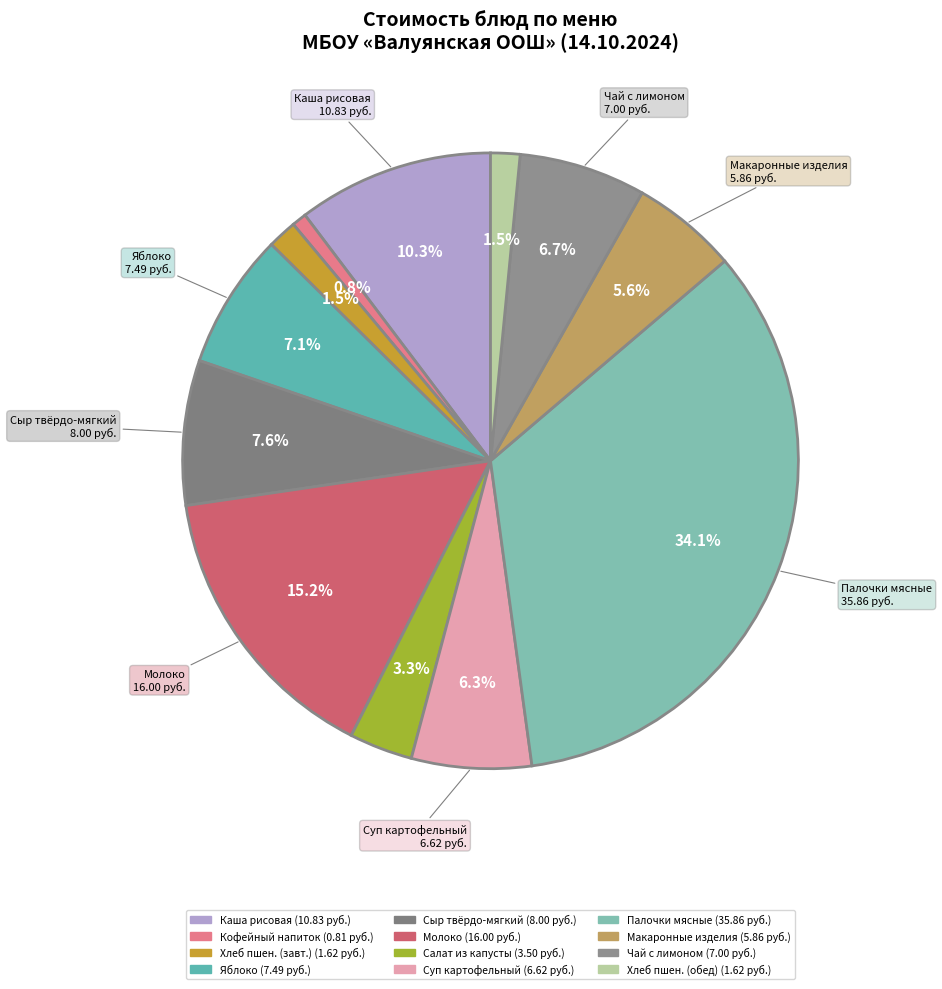

How many segments does this pie chart have?

12